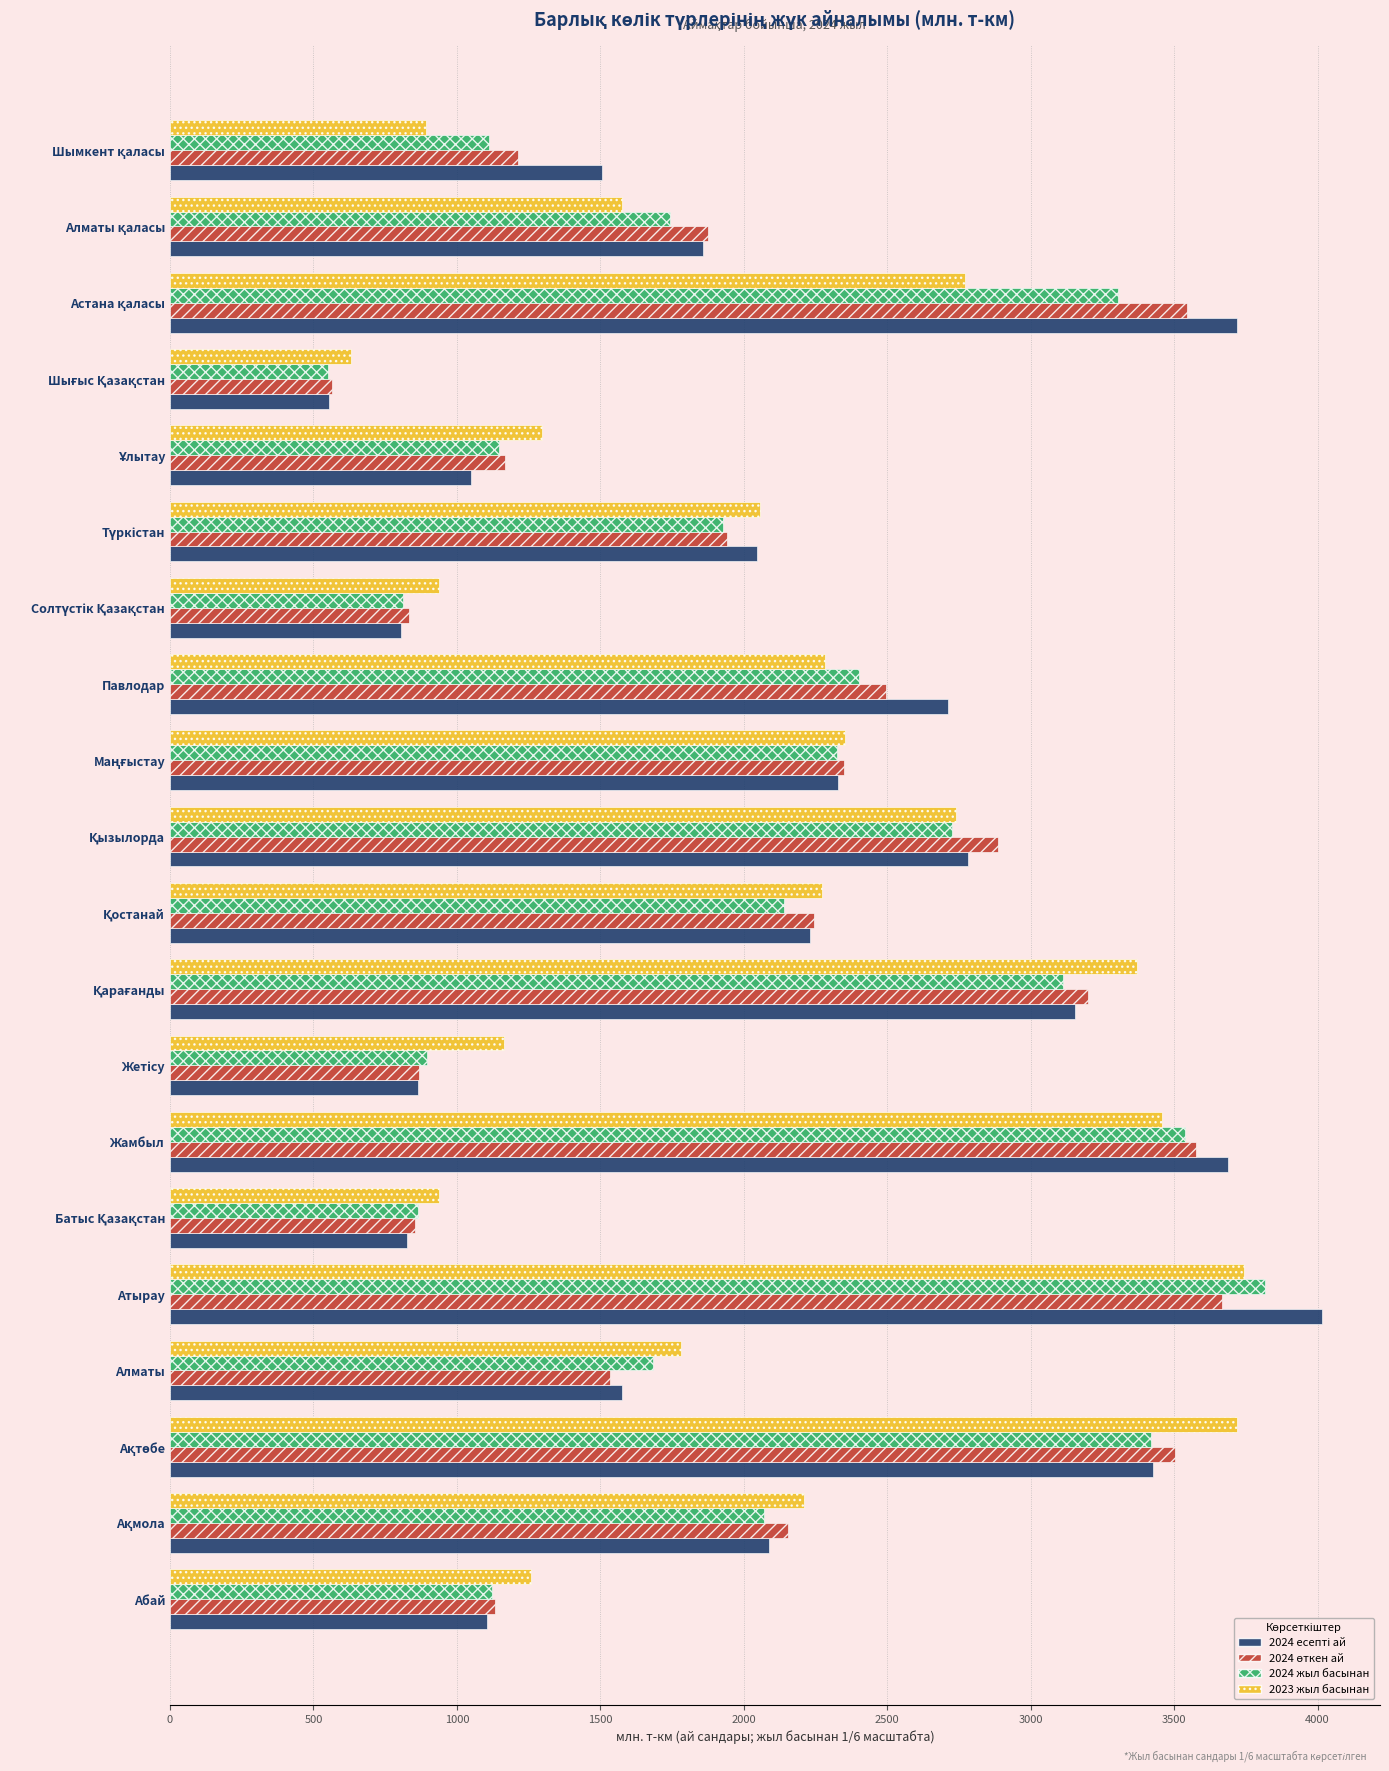

What is the spread (max minus min) of values at Павлодар?

431.1